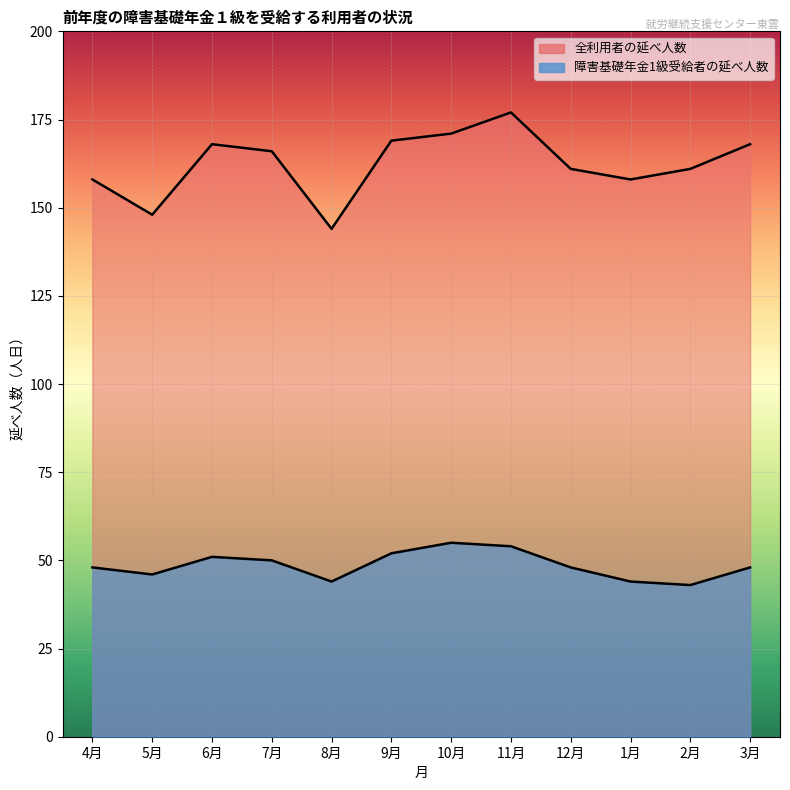

What is the difference between the maximum and second lowest values in the 全利用者の延べ人数 series?

29